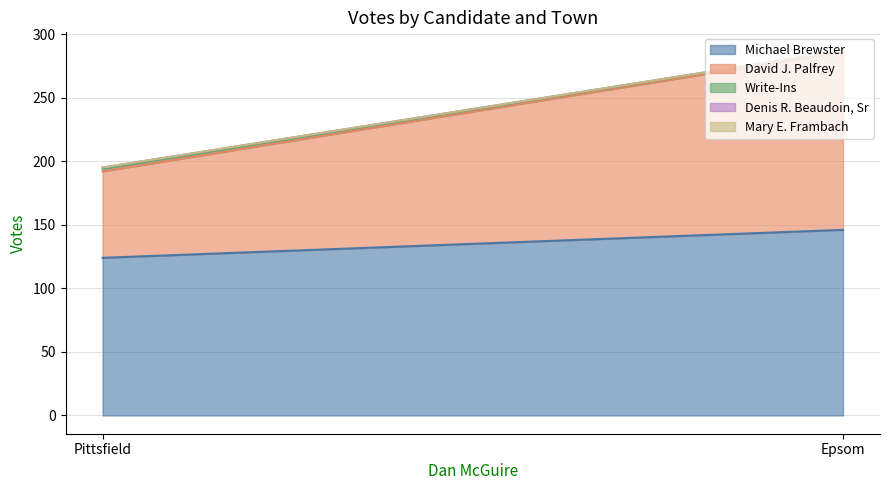

What is the sum of all Michael Brewster values?

270